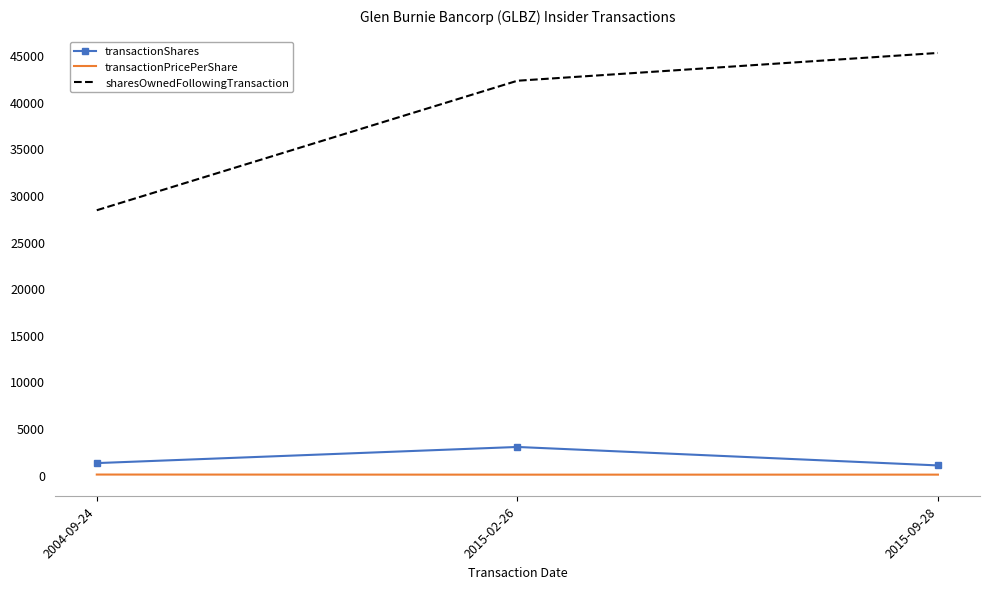

The transactionPricePerShare series shows 13.2 at 2015-09-28. True or false?

True